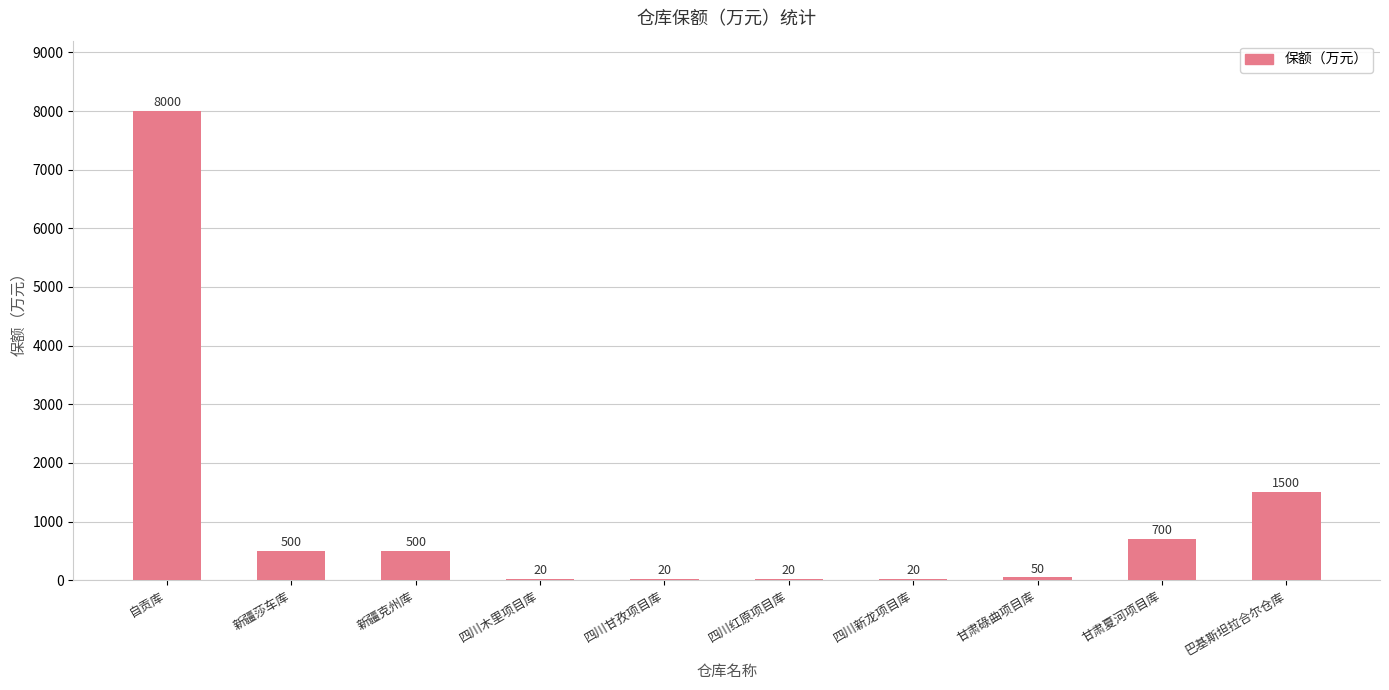

What is the maximum value shown in the chart?

8000